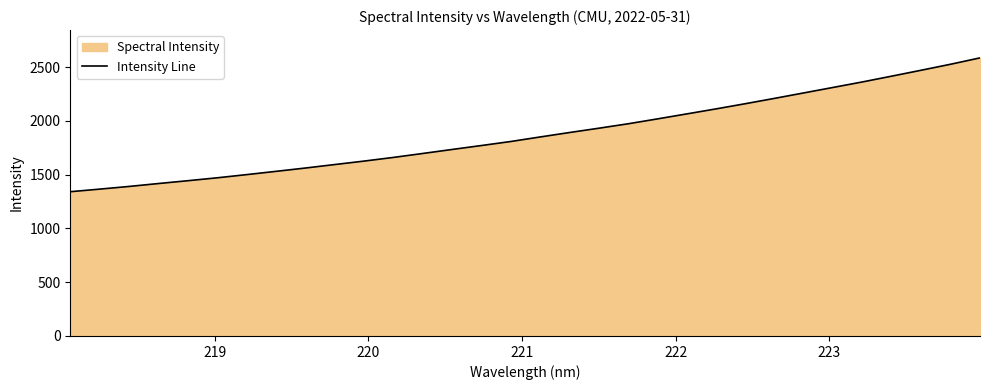

What is the greatest value displayed?

2586.1